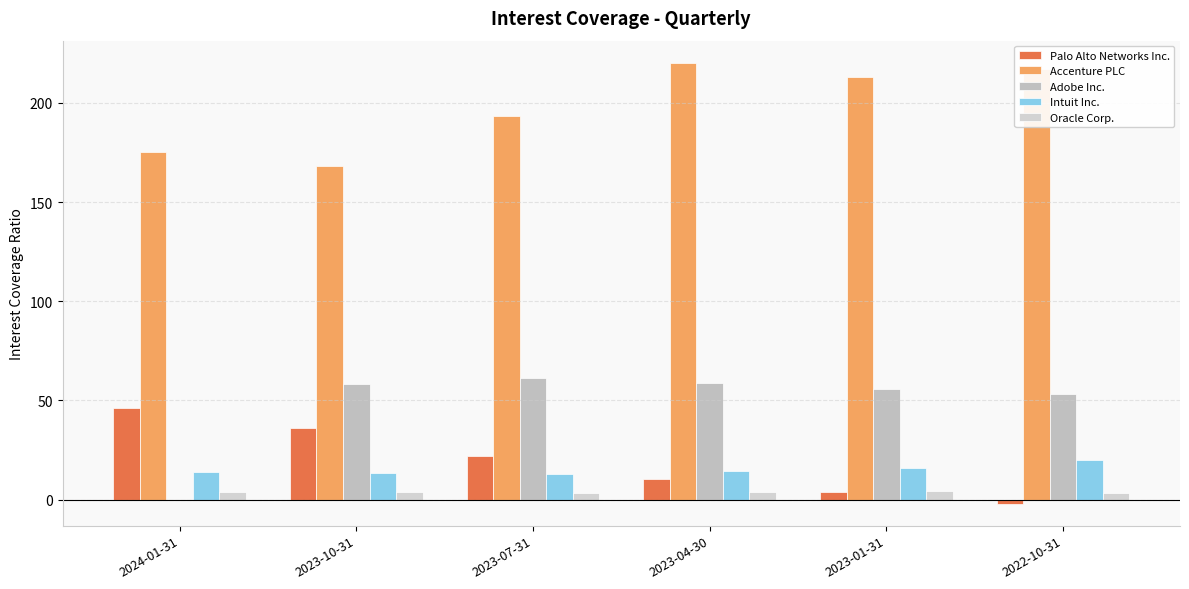

What are all the series names shown in the legend?

Palo Alto Networks Inc., Accenture PLC, Adobe Inc., Intuit Inc., Oracle Corp.